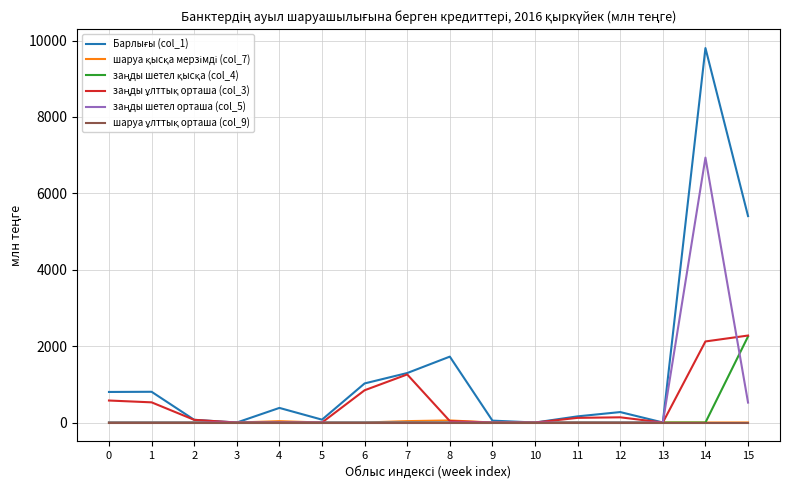

At which category is the sum across all series the highest?

14